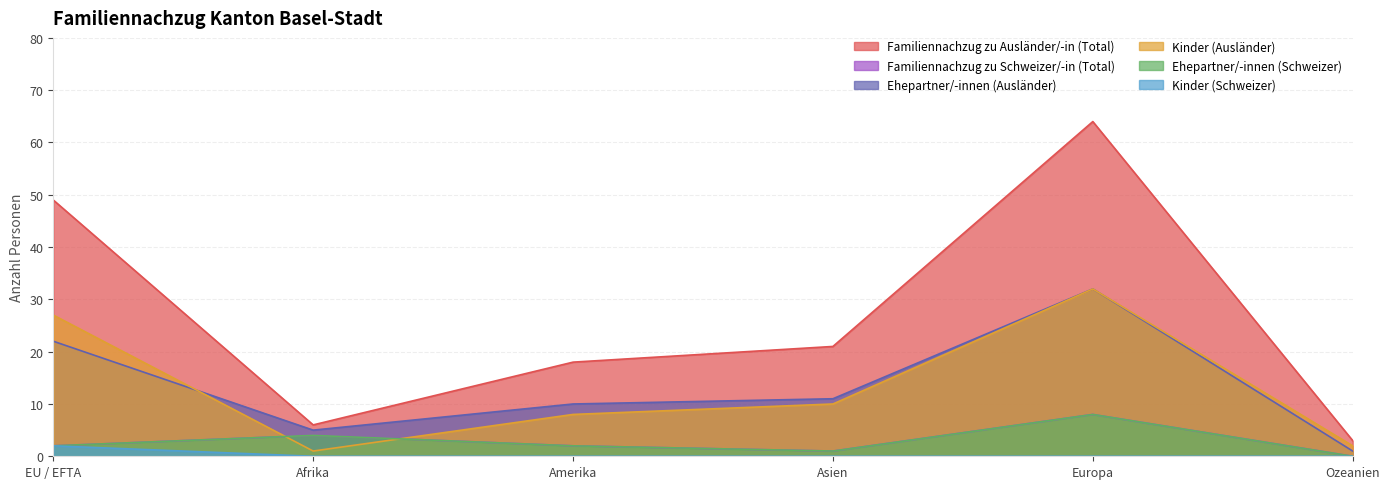

True or false: Kinder (Schweizer) and Familiennachzug zu Ausländer/-in (Total) cross at least once.

False